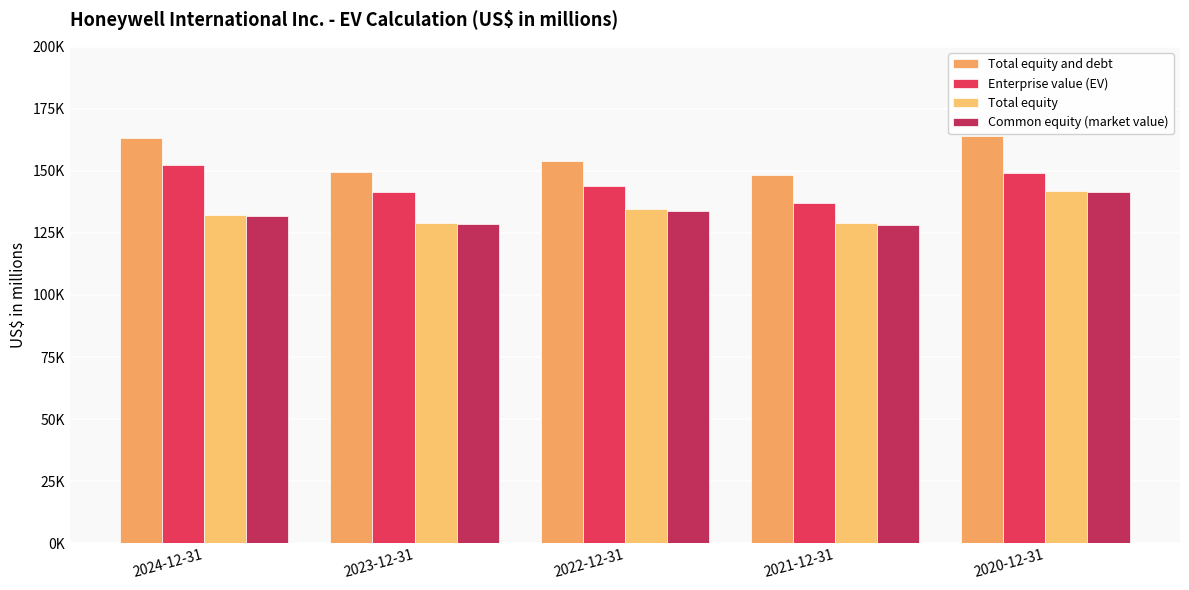

Are the bars horizontal?

No